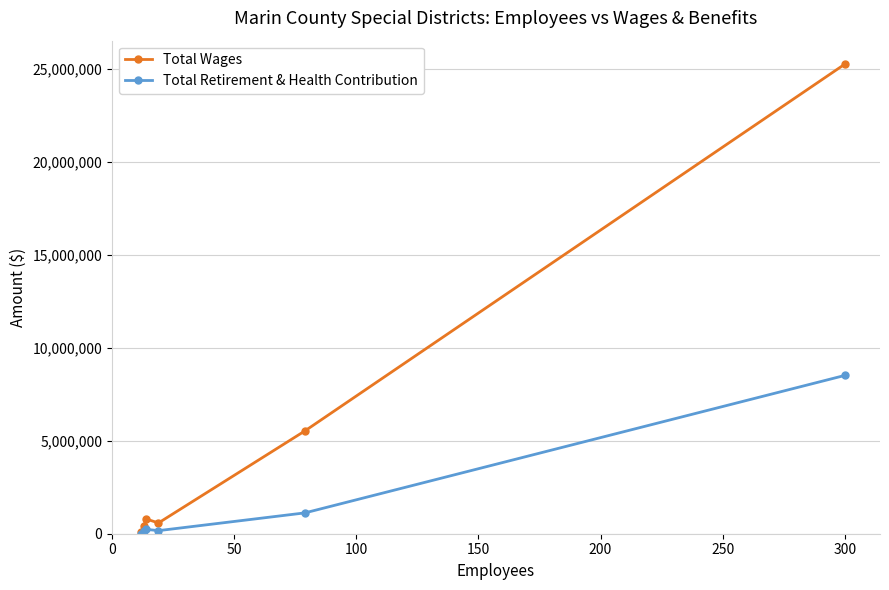

Which series has the widest spread of values?

Total Wages